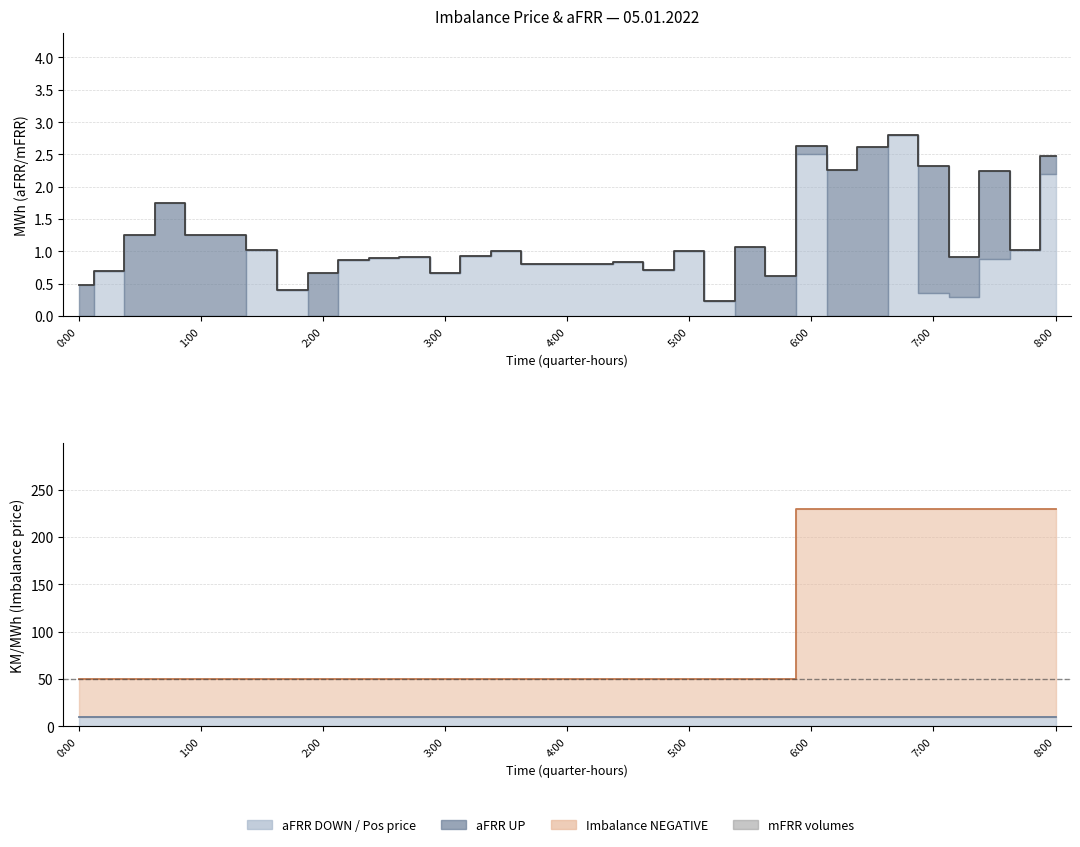

Reading left to right, what are all the values shown in this chart?

Total aFRR: 0.5	0.7	1.2	1.8	1.2	1.2	1.0	0.4	0.7	0.9	0.9	0.9	0.7	0.9	1.0	0.8	0.8	0.8	0.8	0.7	1.0	0.2	1.1	0.6	2.6	2.3	2.6	2.8	2.3	0.9	2.2	1.0	2.5
mFRR UP: 0.0	0.0	0.0	0.0	0.0	0.0	0.0	0.0	0.0	0.0	0.0	0.0	0.0	0.0	0.0	0.0	0.0	0.0	0.0	0.0	0.0	0.0	0.0	0.0	0.0	0.0	0.0	0.0	0.0	0.0	0.0	0.0	0.0
mFRR DOWN: 0.0	0.0	0.0	0.0	0.0	0.0	0.0	0.0	0.0	0.0	0.0	0.0	0.0	0.0	0.0	0.0	0.0	0.0	0.0	0.0	0.0	0.0	0.0	0.0	0.0	0.0	0.0	0.0	0.0	0.0	0.0	0.0	0.0
Pos price line: 10.0	10.0	10.0	10.0	10.0	10.0	10.0	10.0	10.0	10.0	10.0	10.0	10.0	10.0	10.0	10.0	10.0	10.0	10.0	10.0	10.0	10.0	10.0	10.0	10.0	10.0	10.0	10.0	10.0	10.0	10.0	10.0	10.0
Neg price line: 50.0	50.0	50.0	50.0	50.0	50.0	50.0	50.0	50.0	50.0	50.0	50.0	50.0	50.0	50.0	50.0	50.0	50.0	50.0	50.0	50.0	50.0	50.0	50.0	230.0	230.0	230.0	230.0	230.0	230.0	230.0	230.0	230.0